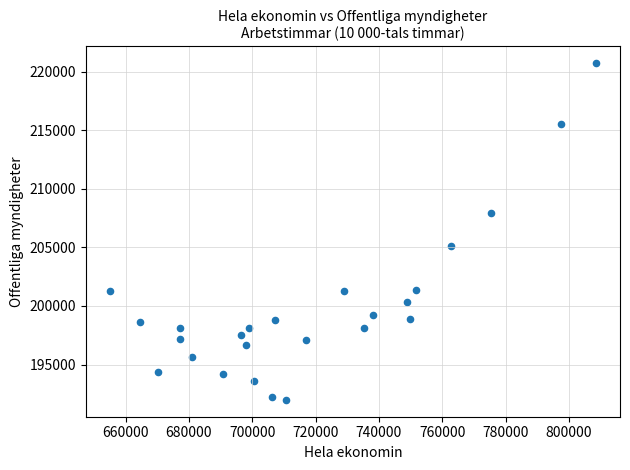

What Y value in the scatter plot is closest to 206356?

205102.0